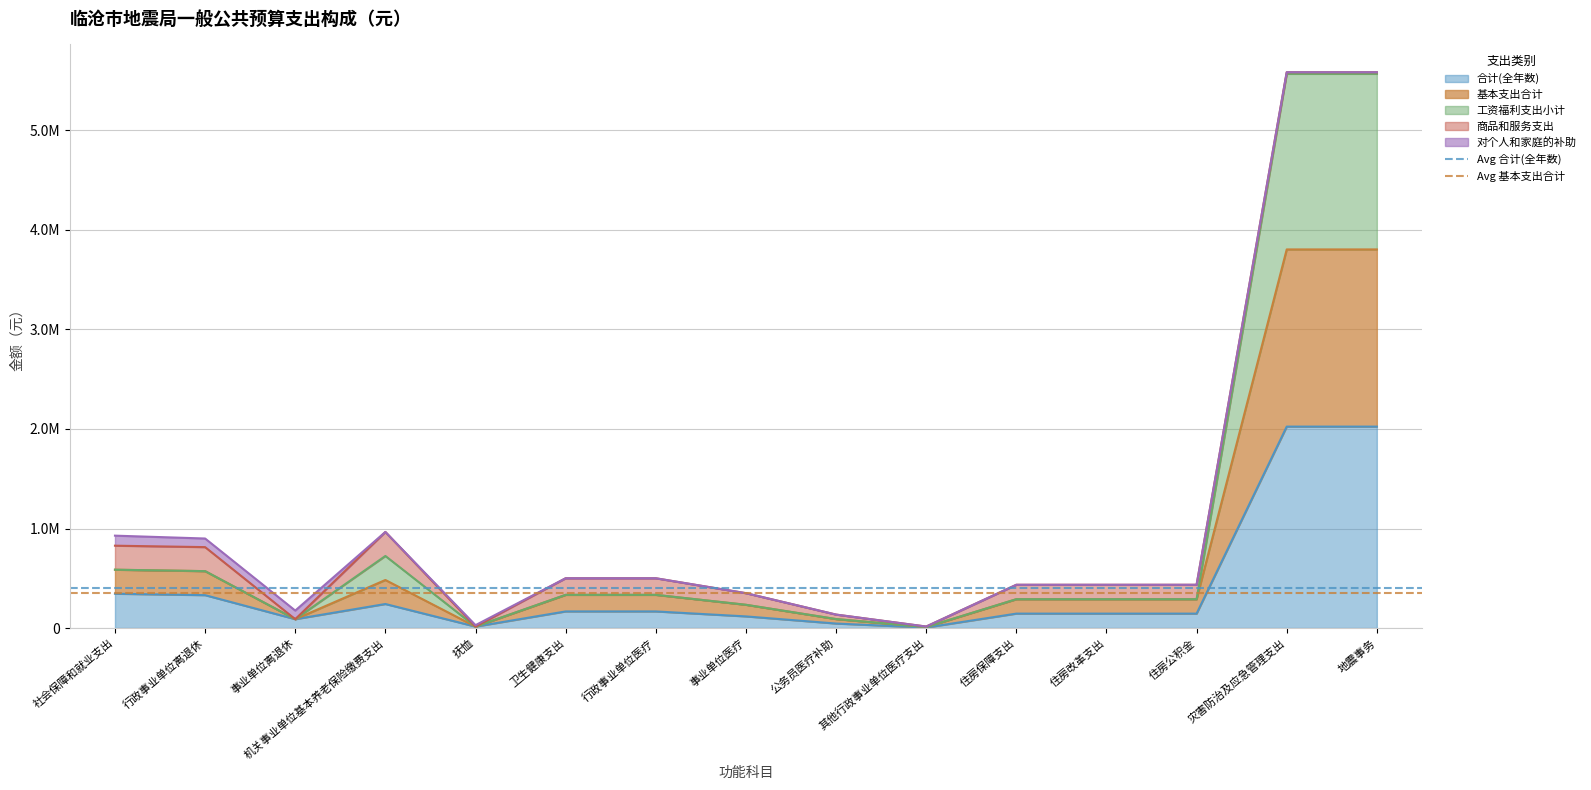

What is the sum of all Avg 合计(全年数) values?

800216.8